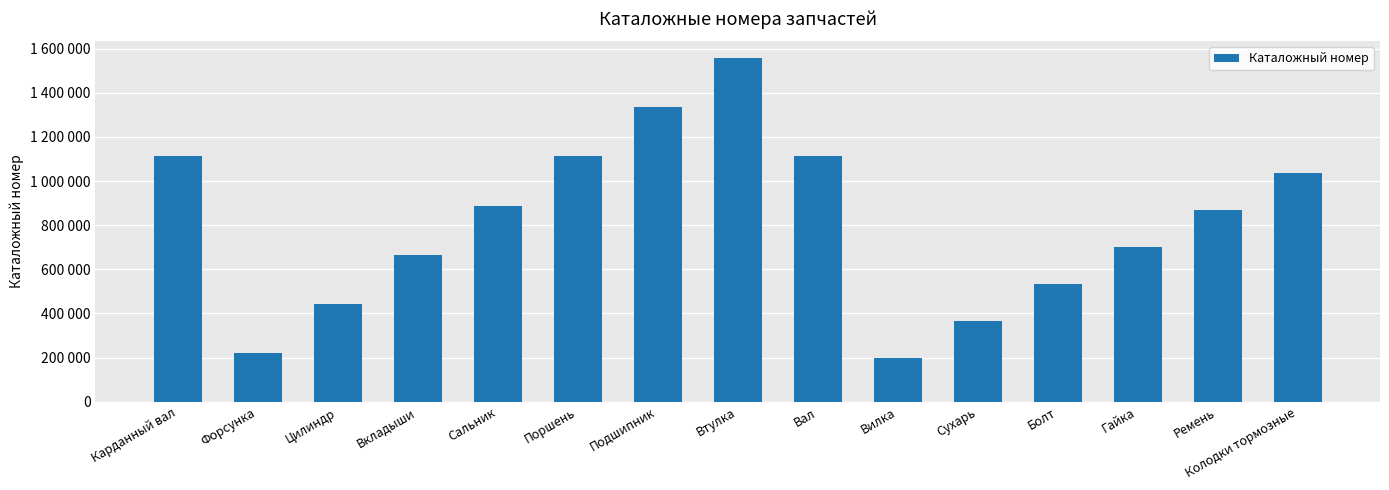

What is the maximum value shown in the chart?

1555554